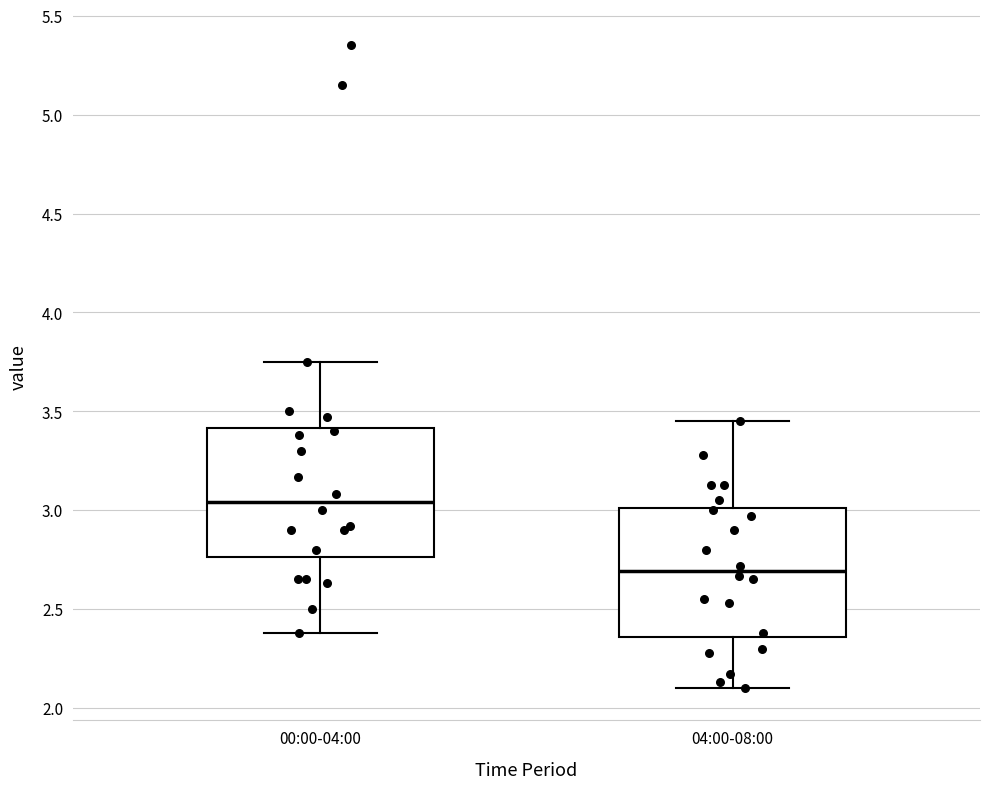

Which box's median line is the lowest?

04:00-08:00